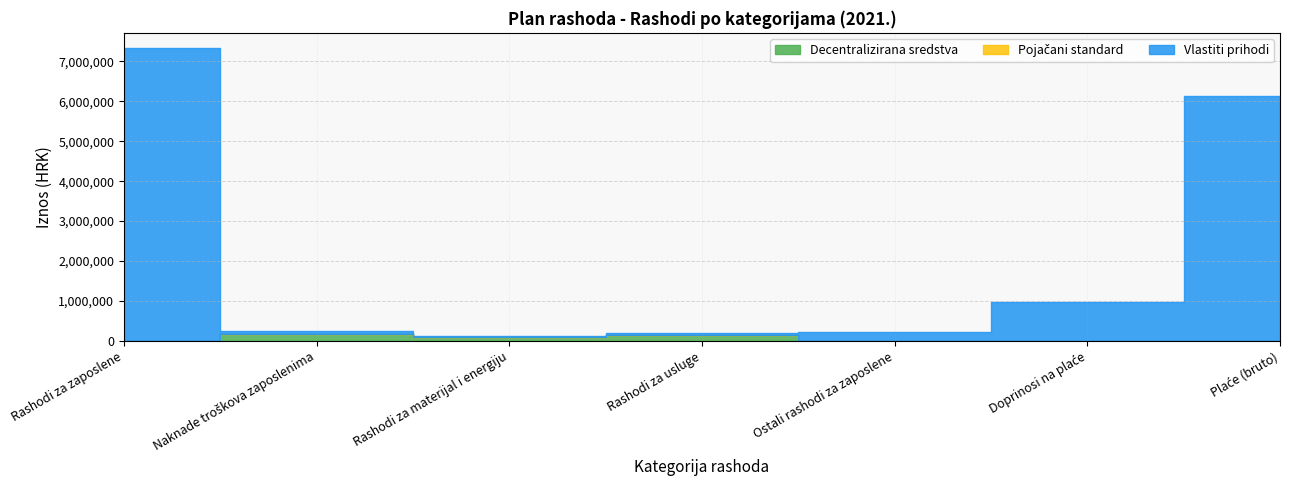

True or false: Decentralizirana sredstva and Pojačani standard intersect in this chart.

False